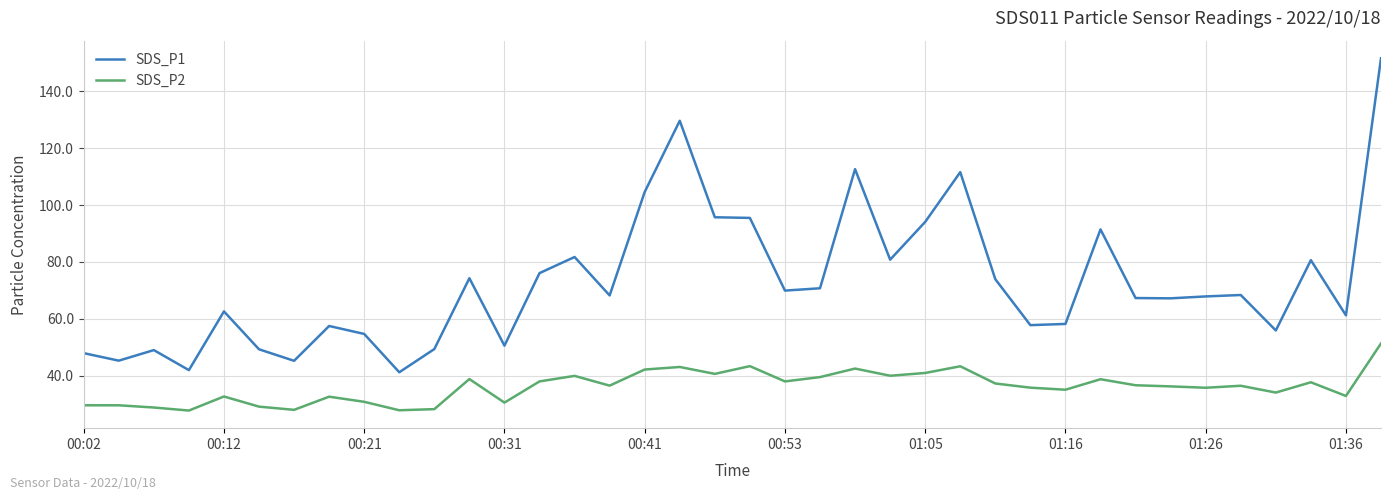

What is the lowest value of the SDS_P2 series?

27.7